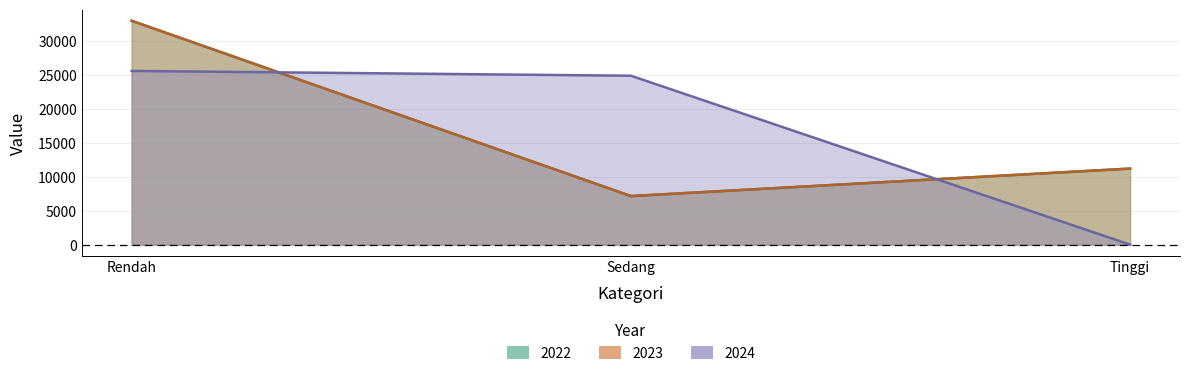

Read the 2022 value at Sedang.

7167.9